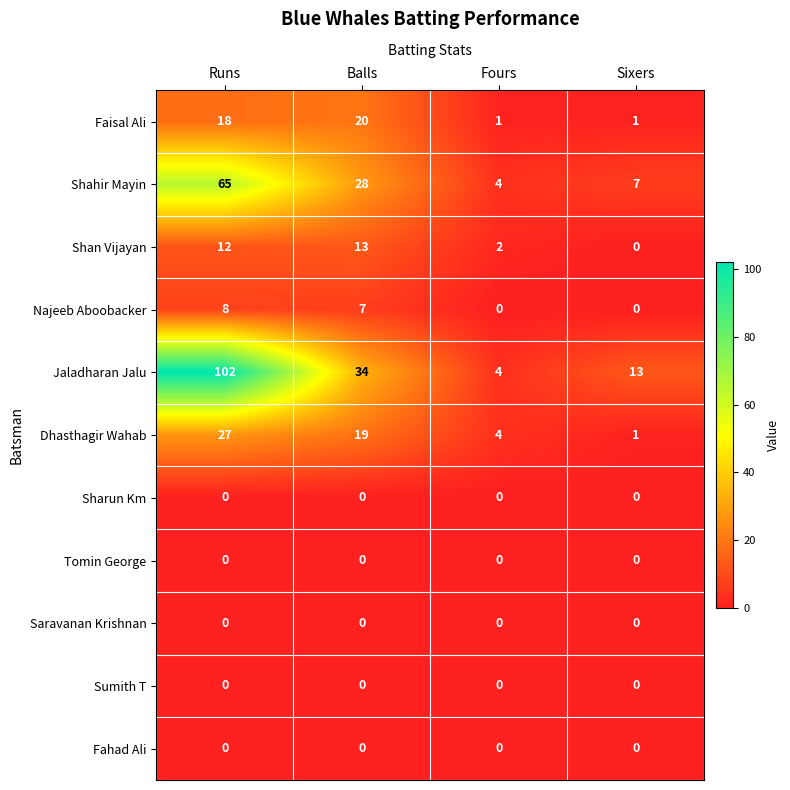

Read the Jaladharan Jalu value at Sixers, to the nearest 10.

10